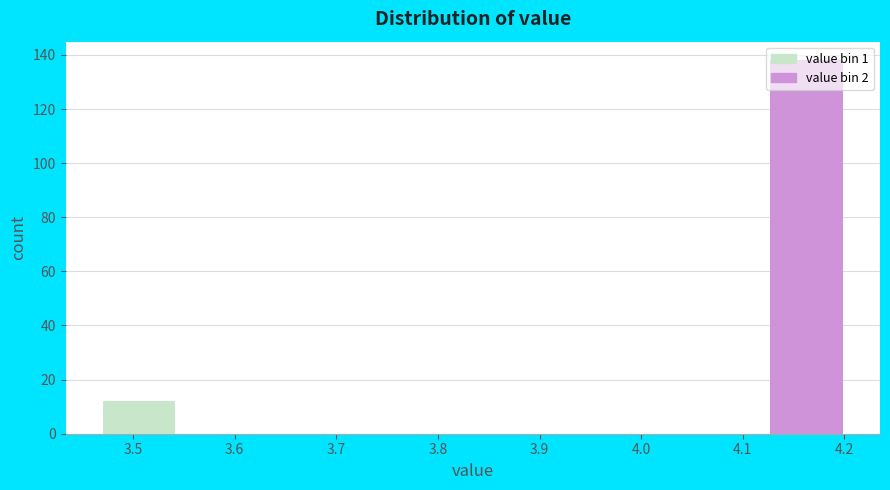

Which range on the x-axis has the tallest bar?

4.127 to 4.200